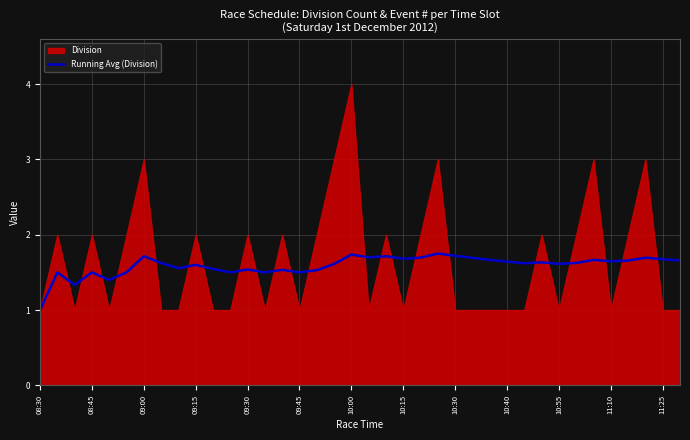

Is it true that Running Avg (Division) equals 2.2 at 10:55?

False